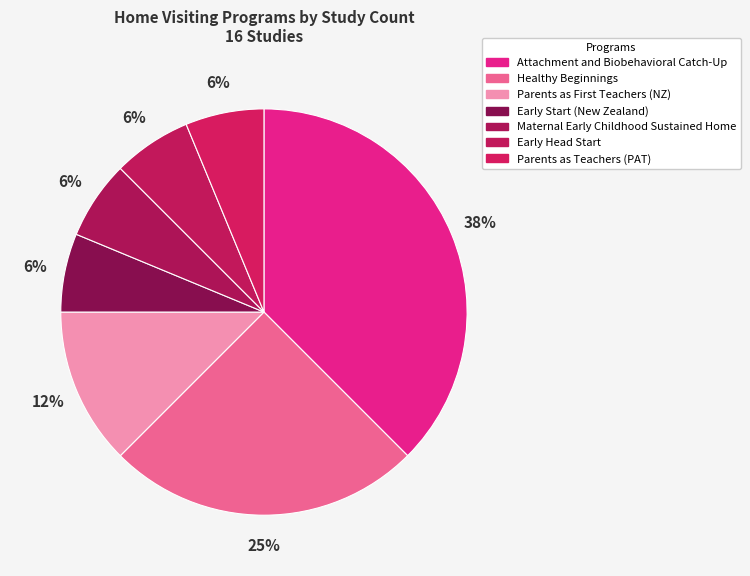

What is the largest slice in the pie chart?

Attachment and Biobehavioral Catch-Up